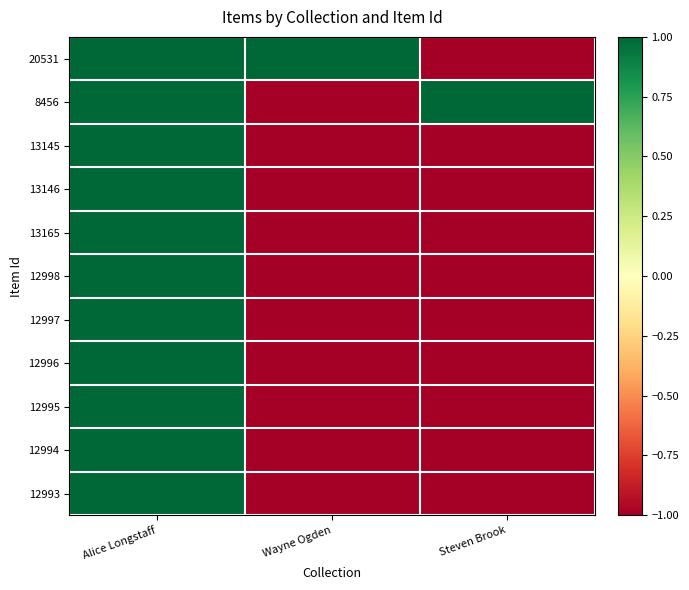

At how many categories does at least one series exceed 0?

3